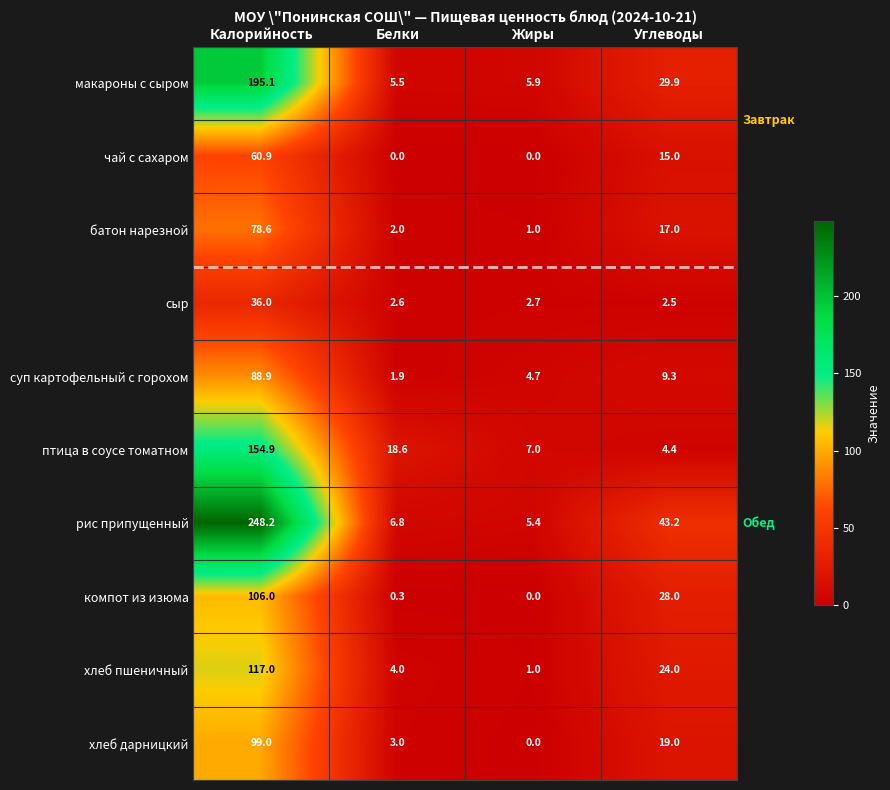

Which series has the largest range (max minus min)?

рис припущенный